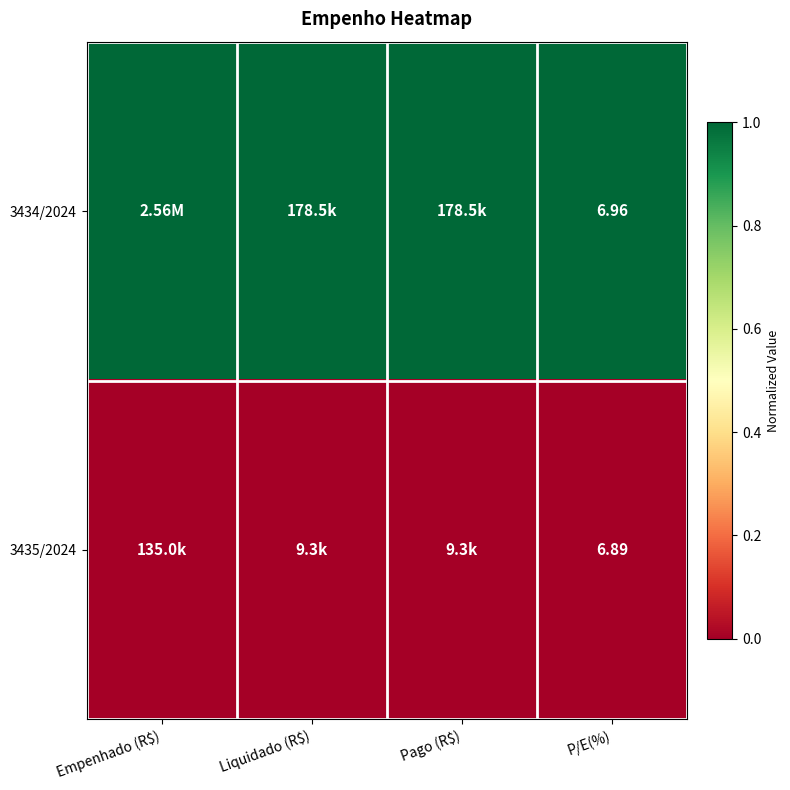

Is the value of 3434/2024 at P/E(%) greater than the value of 3435/2024 at P/E(%)?

Yes